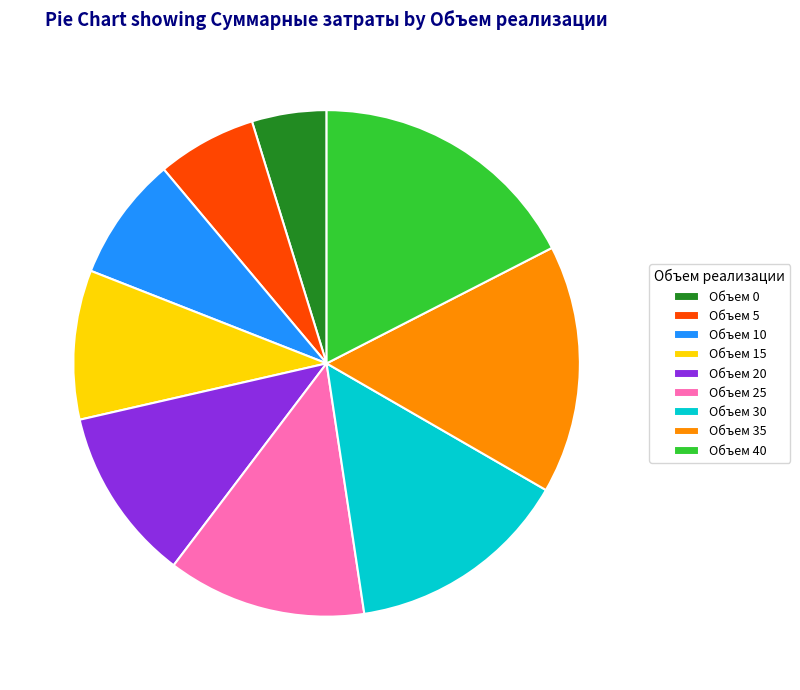

True or false: Объем 30 accounts for 14% of the total.

True